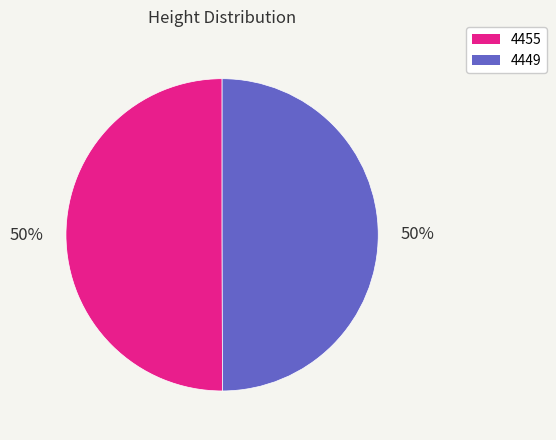

The 4449 slice represents 38% of the pie. True or false?

False